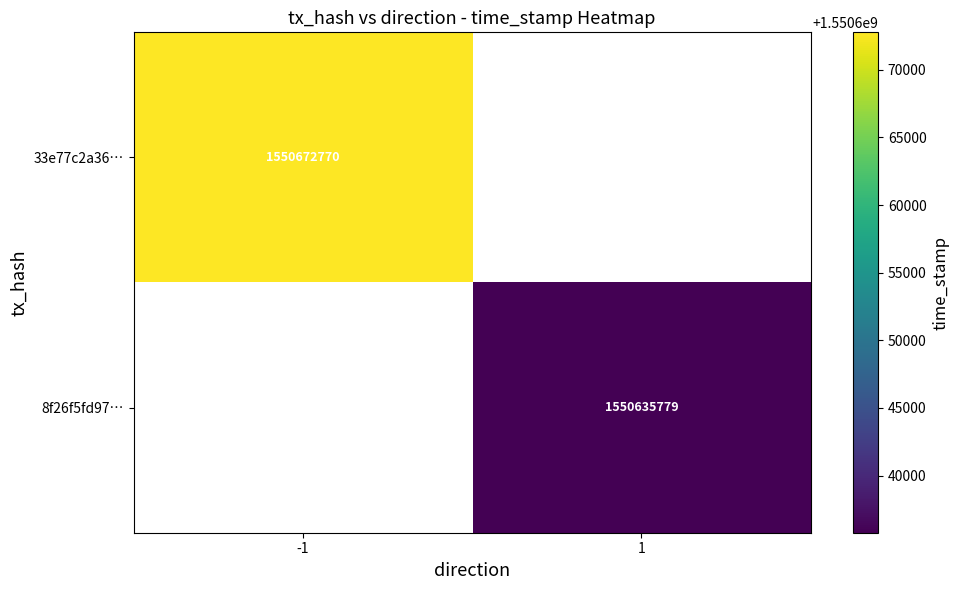

At how many categories does at least one series exceed 1550652089?

1